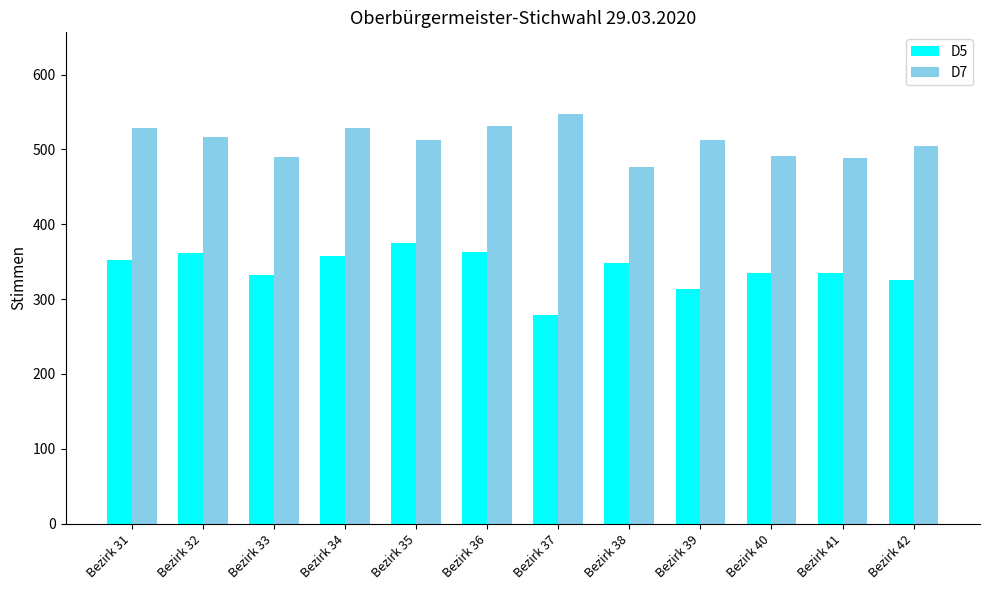

The D7 series shows 308 at Bezirk 32. True or false?

False